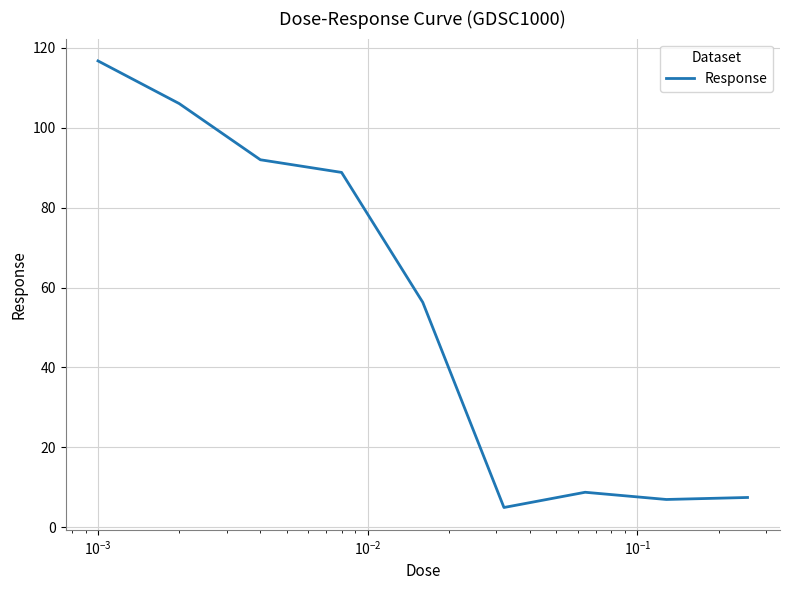

What is the greatest value displayed?

116.7